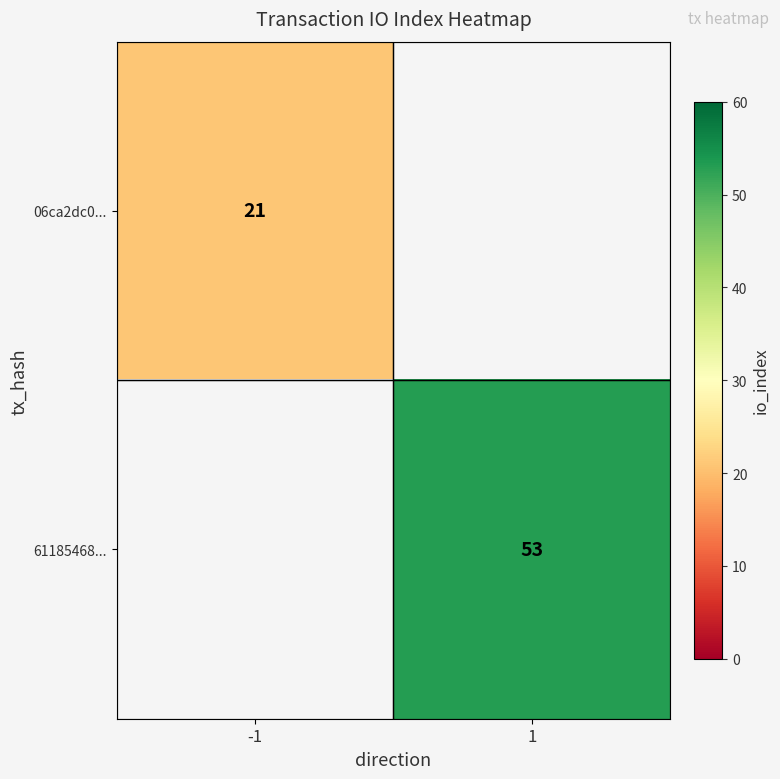

The value of 61185468... at 1 is 53. True or false?

True